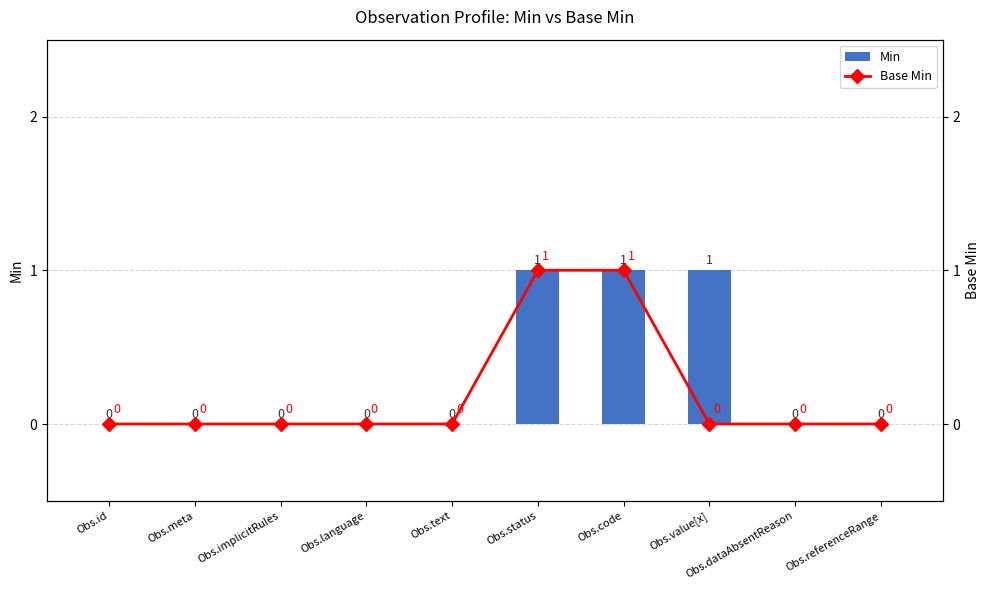

How many Min values are between 0 and 1?

10